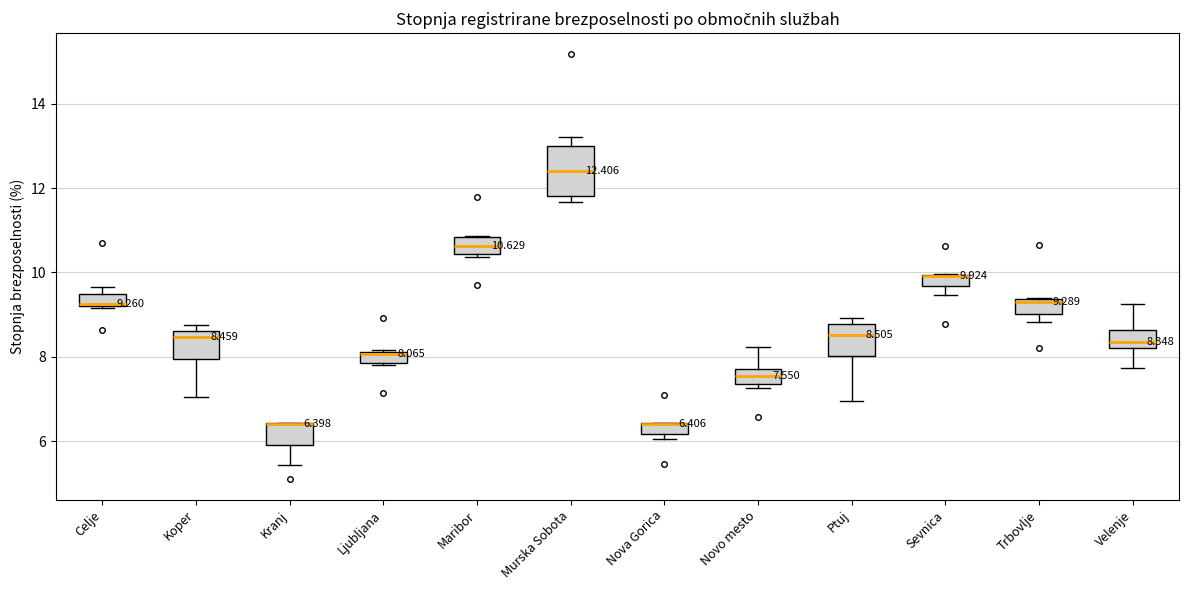

Comparing the boxes themselves (not the whiskers), which one is the tallest?

Murska Sobota